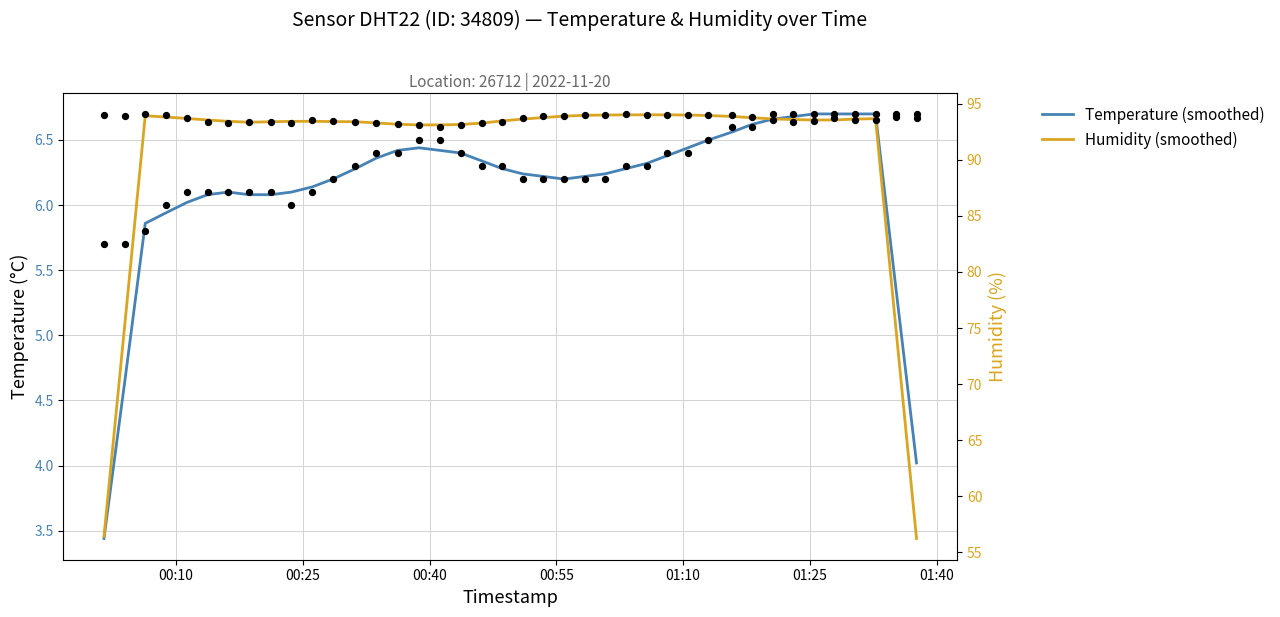

Is the value of Temperature (smoothed) at 14 greater than the value of Humidity (smoothed) at 18?

No